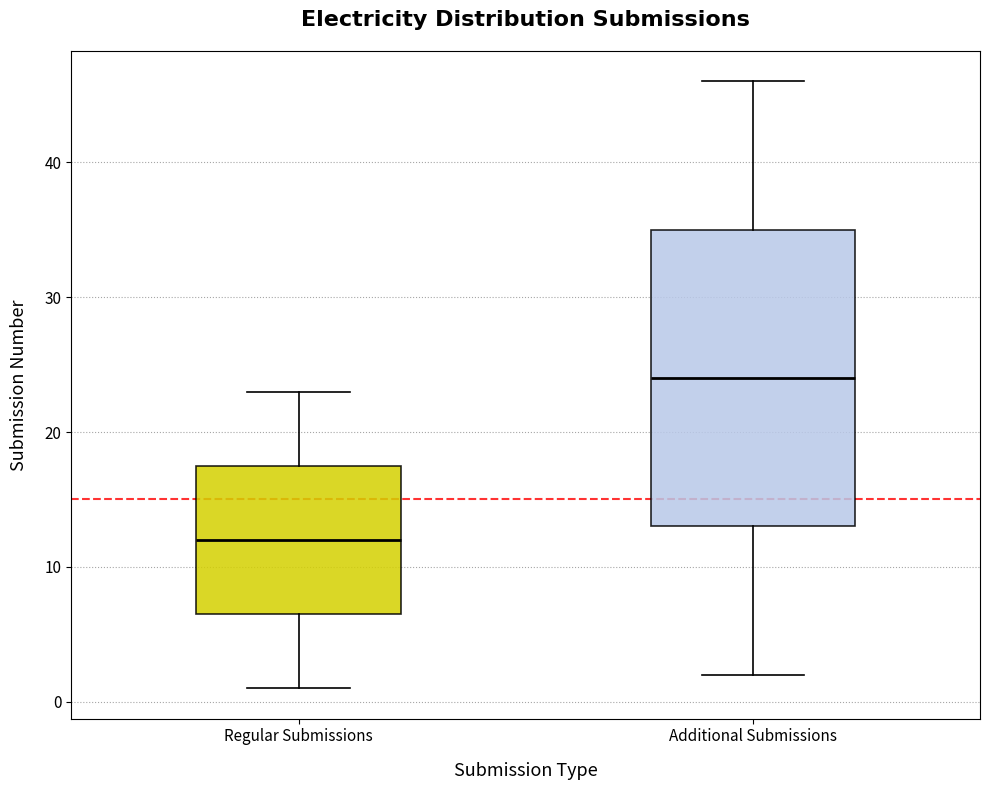

Reading left to right, read every box against the y-axis: the position of its median line, the range the box covers, and the ends of its whiskers. The values are not printed on the chart, so give them approximately, as read against the axis.

Regular Submissions: median 12, box 7 to 18, whiskers 1 to 23
Additional Submissions: median 24, box 13 to 35, whiskers 2 to 46